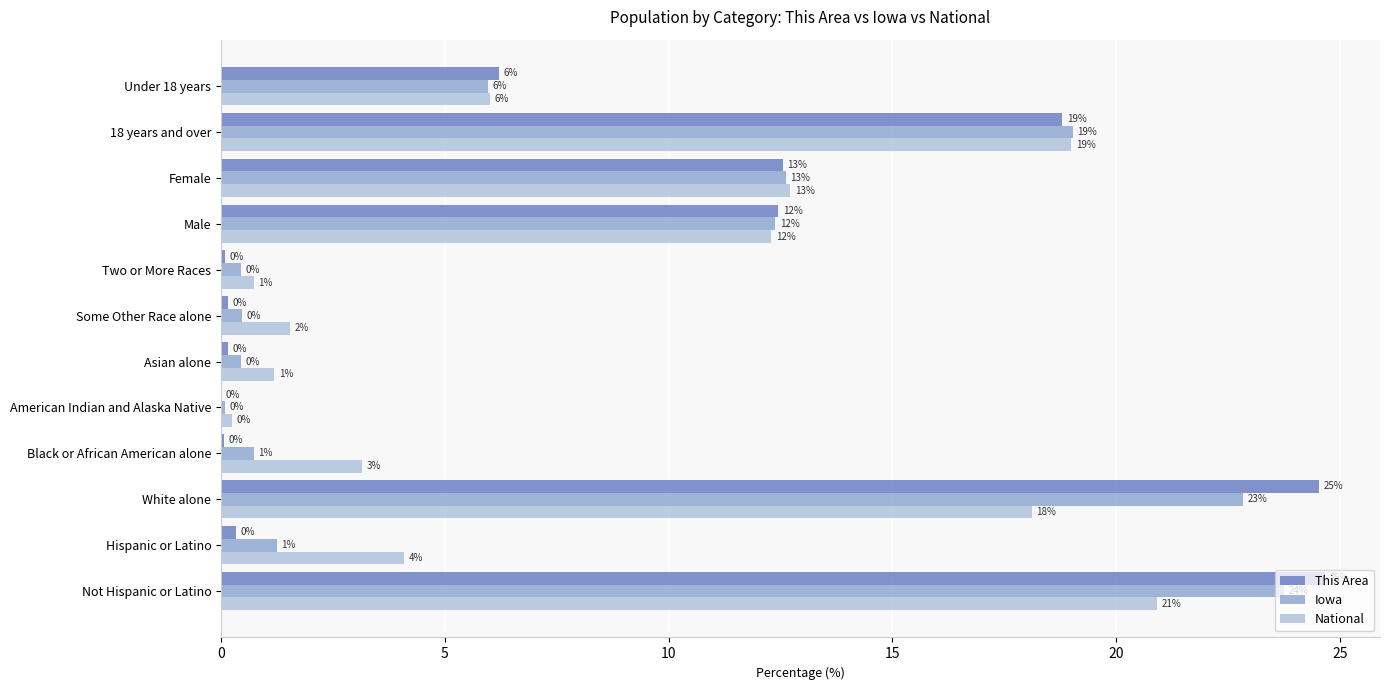

Which series changed the most between Hispanic or Latino and White alone?

This Area